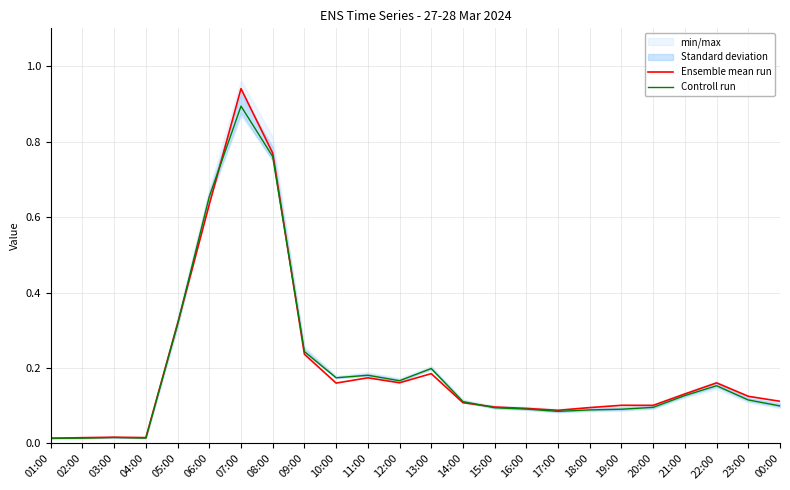

Rank the series by their maximum value, from highest to lowest.

Ensemble mean run, Controll run